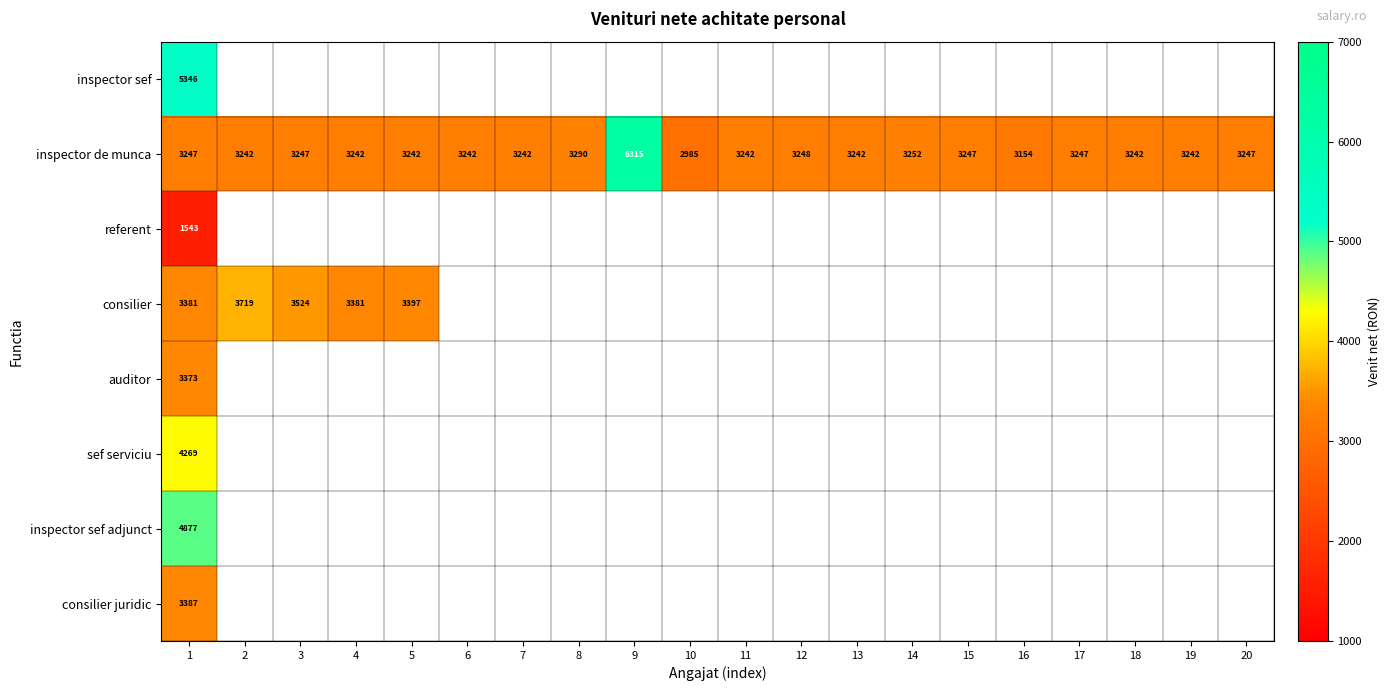

Count the number of data series in this chart.

8